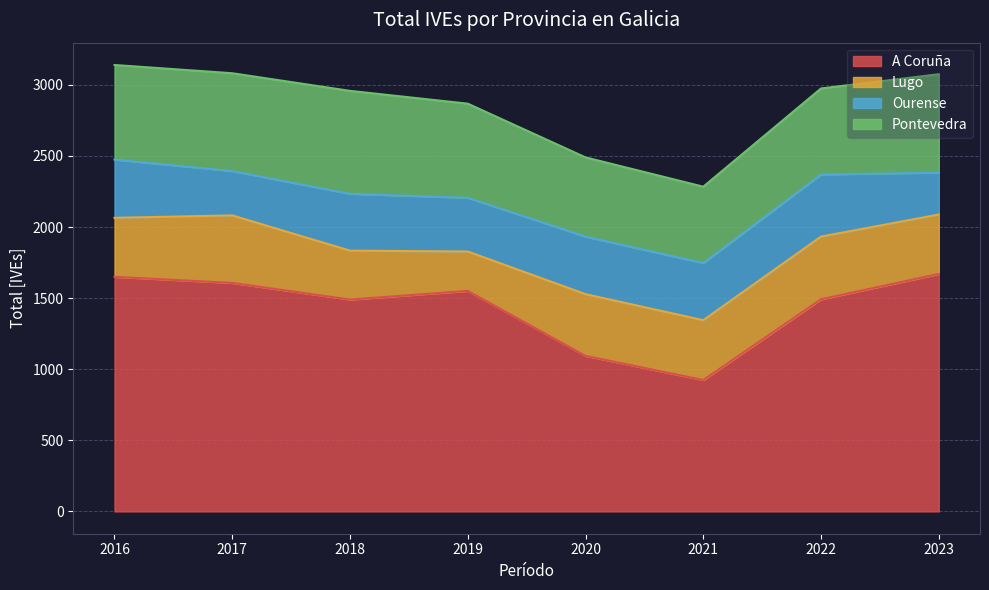

Is it true that Ourense equals 378 at 2019?

True